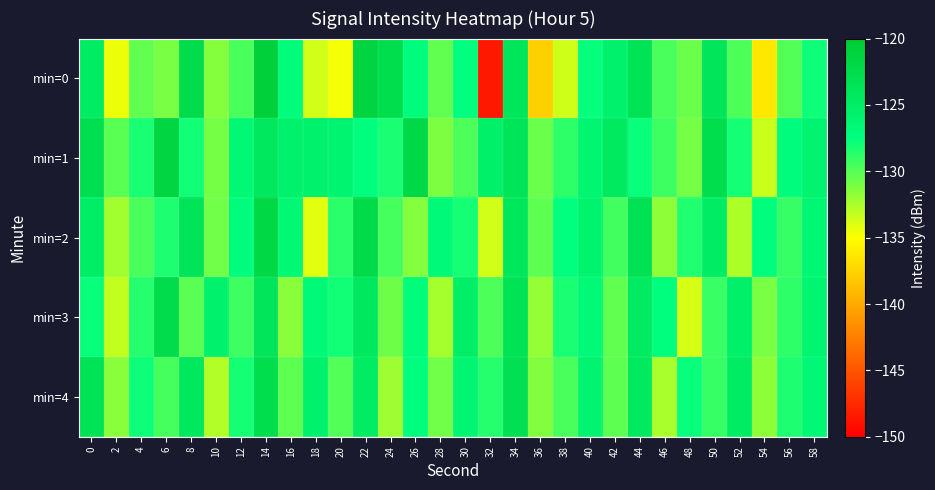

Which series has the largest total across all categories?

min=1